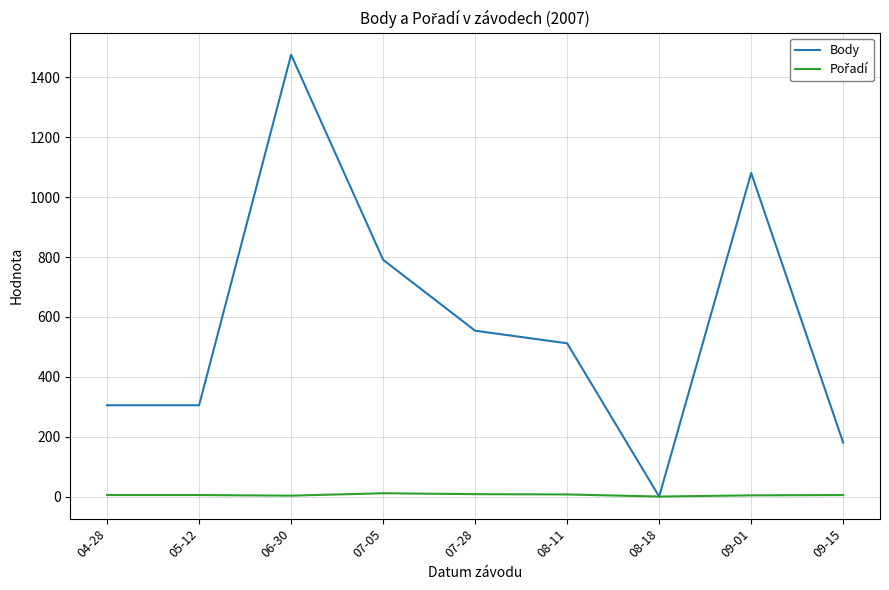

Which series changed the most between 04-28 and 07-28?

Body